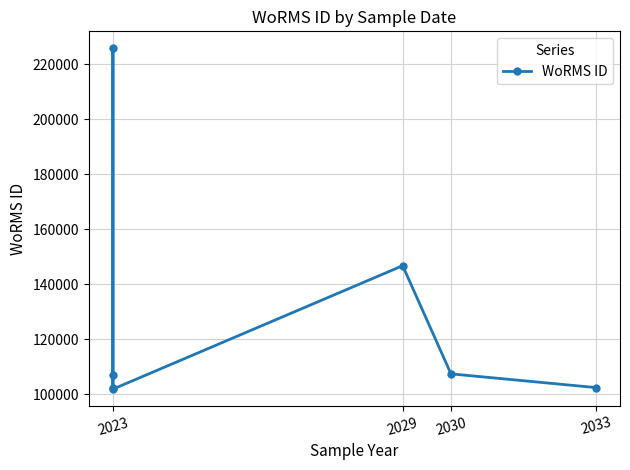

How many points are higher than both their immediate neighbors (excluding endpoints)?

2